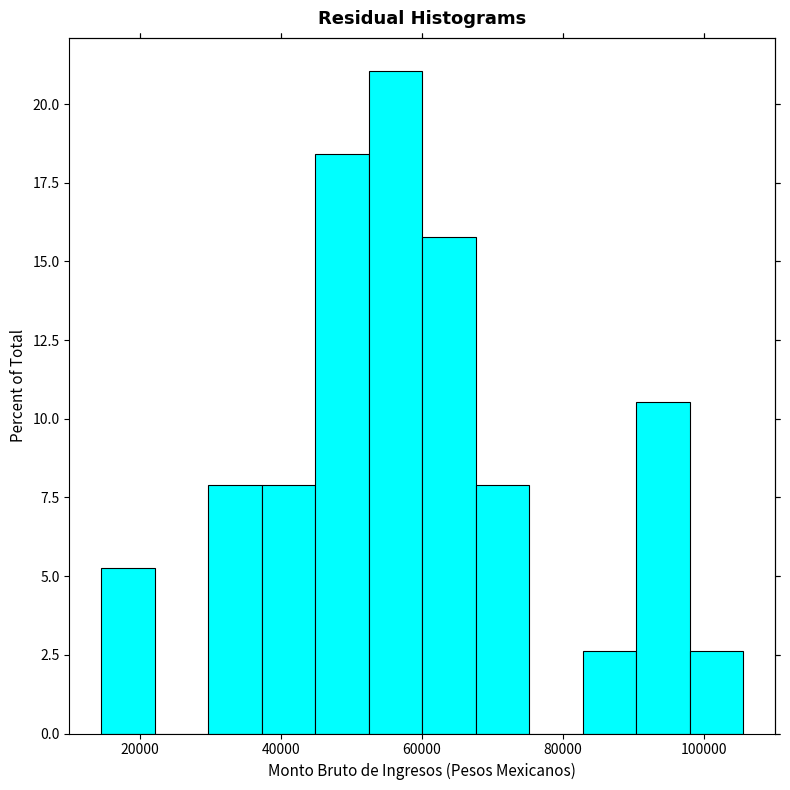

Around what value on the x-axis is the tallest bar? Give the approximate position of its centre, as read against the axis.

56000